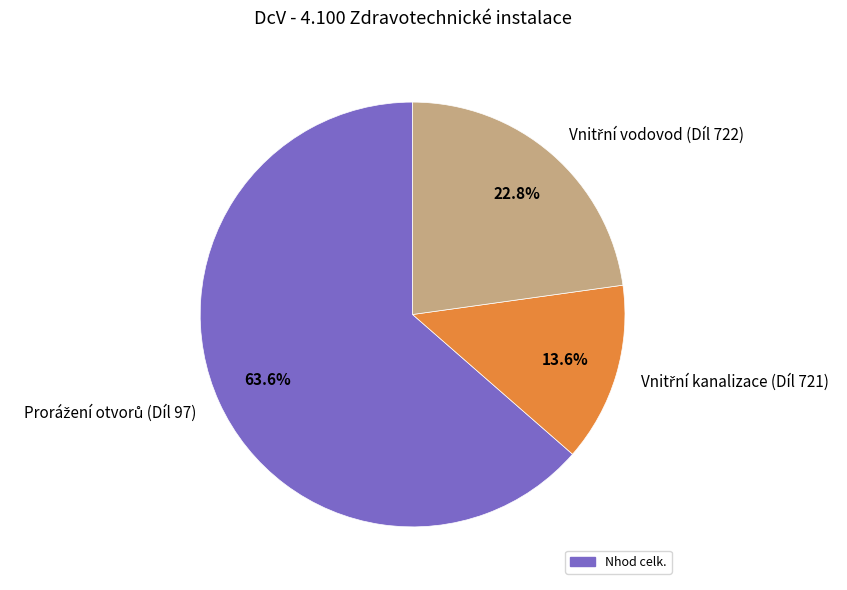

Is there any slice that represents more than half of the pie?

Yes